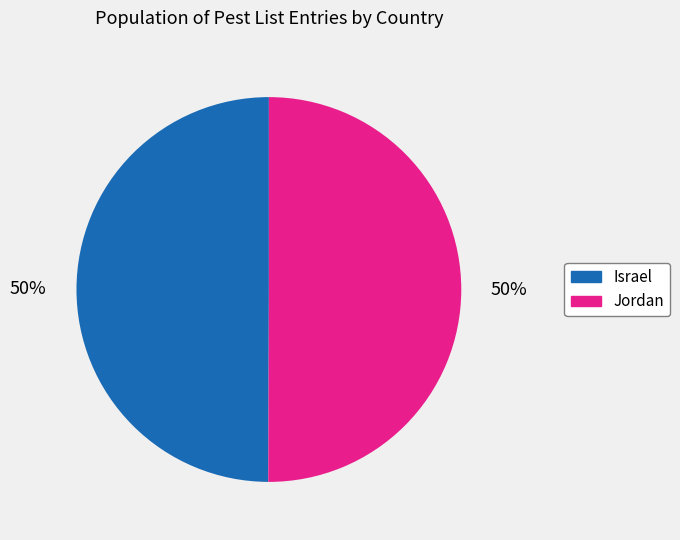

To the nearest percent, what portion does Israel represent?

50%